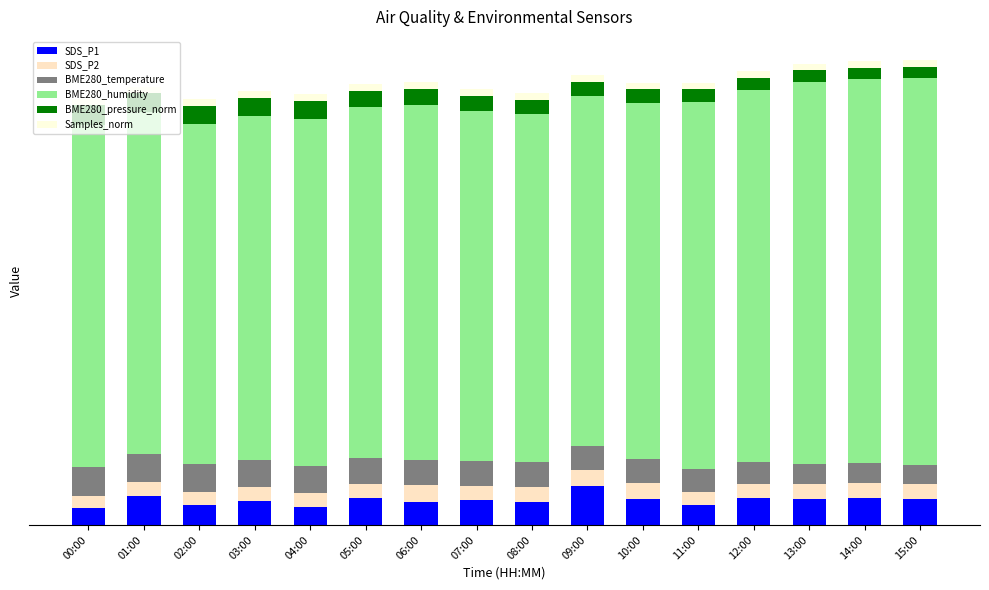

List the labels in order of BME280_temperature value, largest first.

00:00, 01:00, 03:00, 02:00, 04:00, 05:00, 07:00, 08:00, 06:00, 09:00, 10:00, 11:00, 12:00, 13:00, 14:00, 15:00